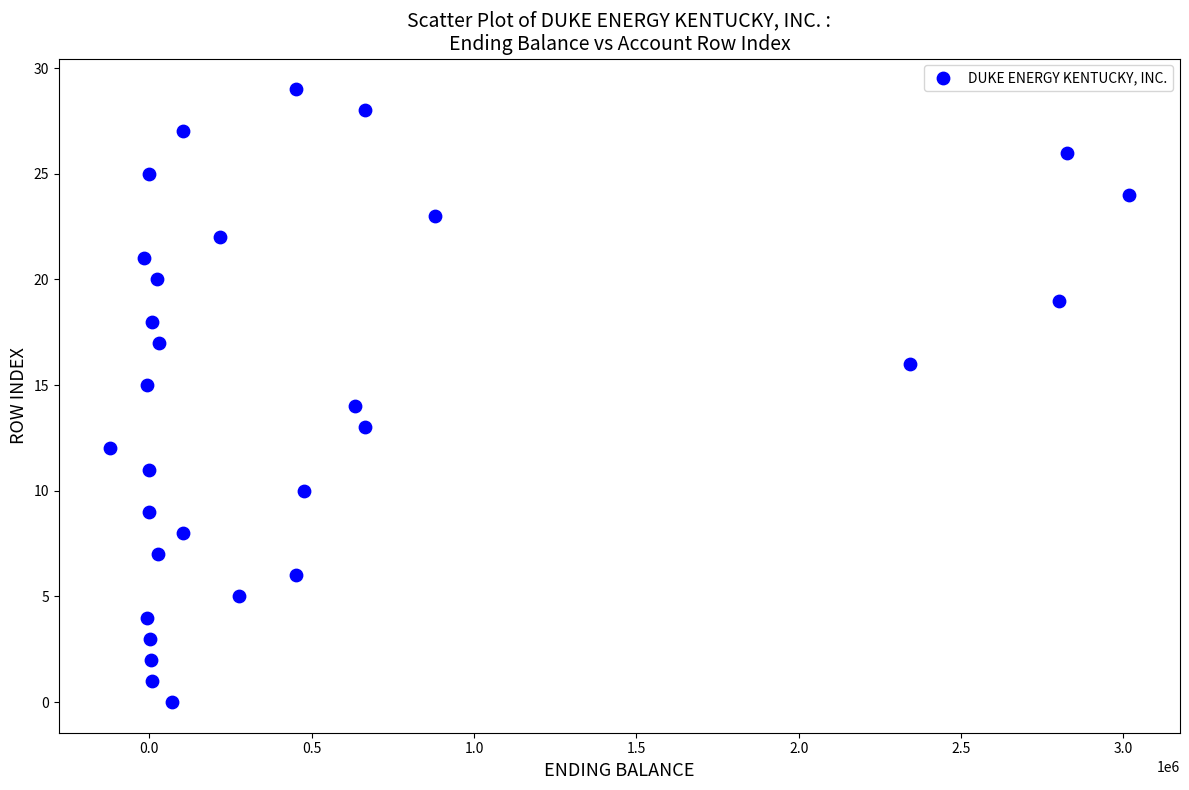

What is the range of Y values (max minus min)?

29